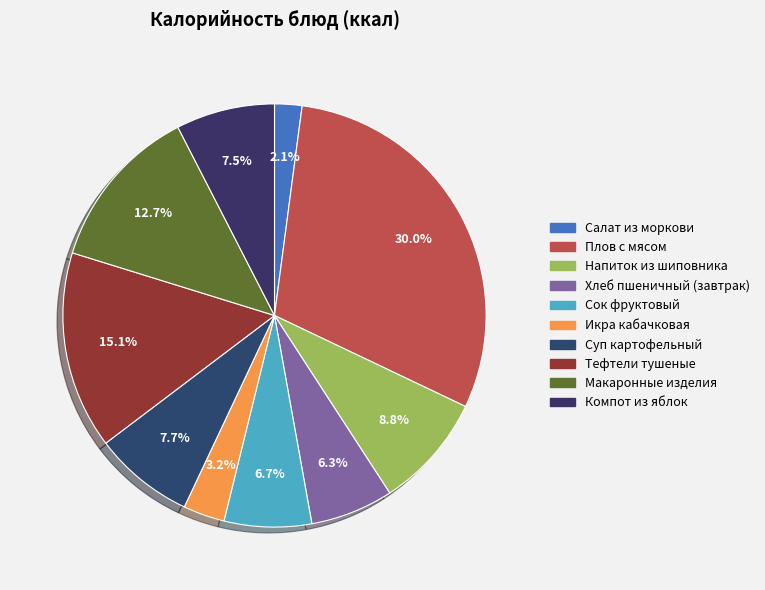

Is Икра кабачковая the majority of the pie?

No